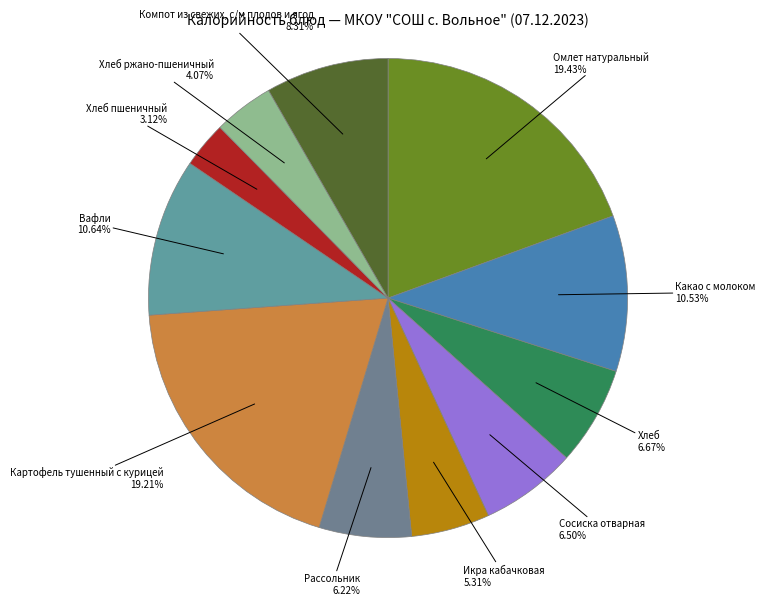

How many slices are in this pie chart?

11